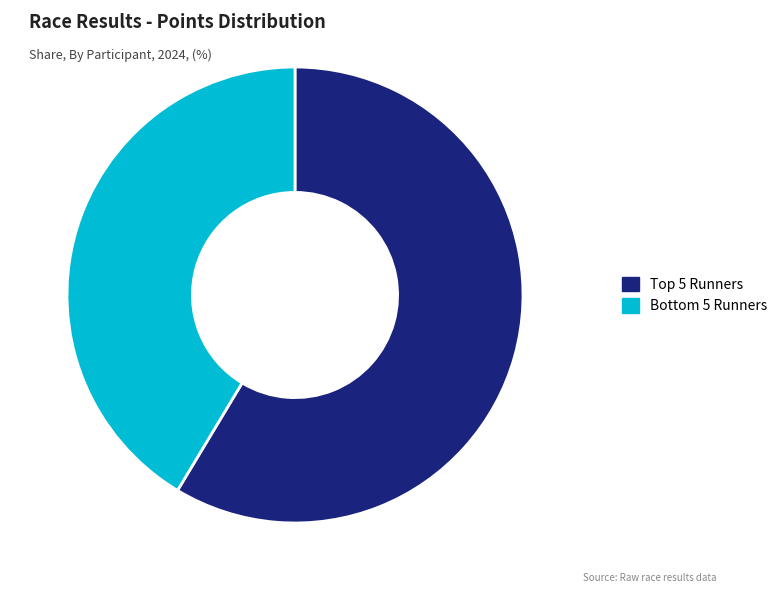

How many slices are in this pie chart?

2